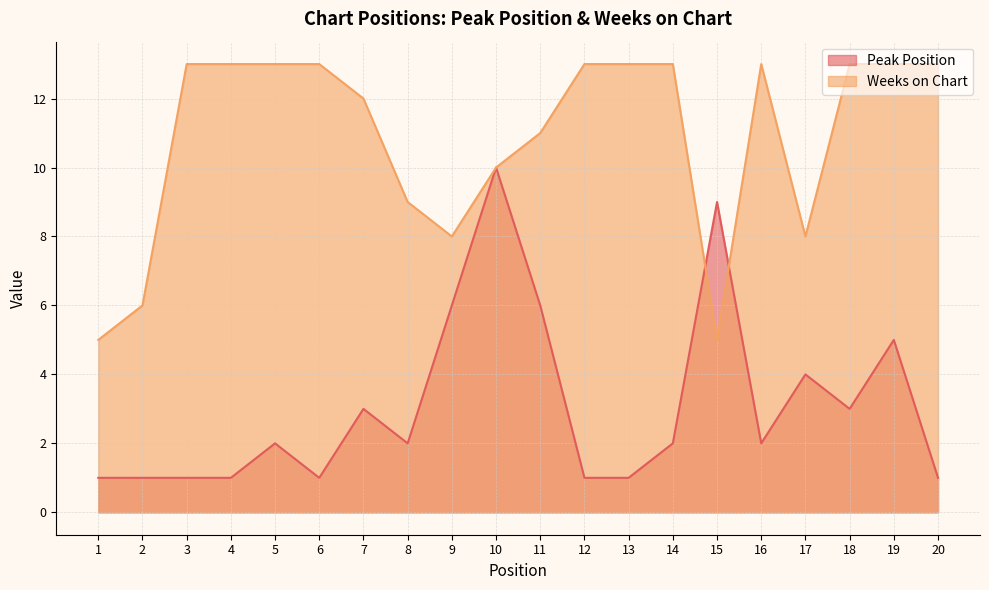

How many values in the Weeks on Chart series are below 13?

9